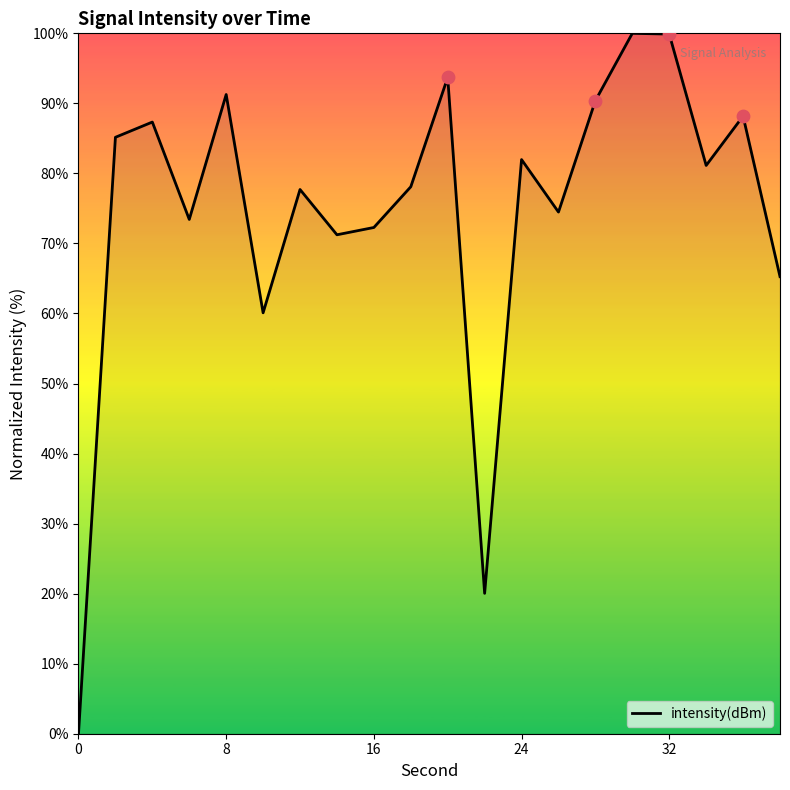

What is the difference between the maximum and minimum values?

100.0